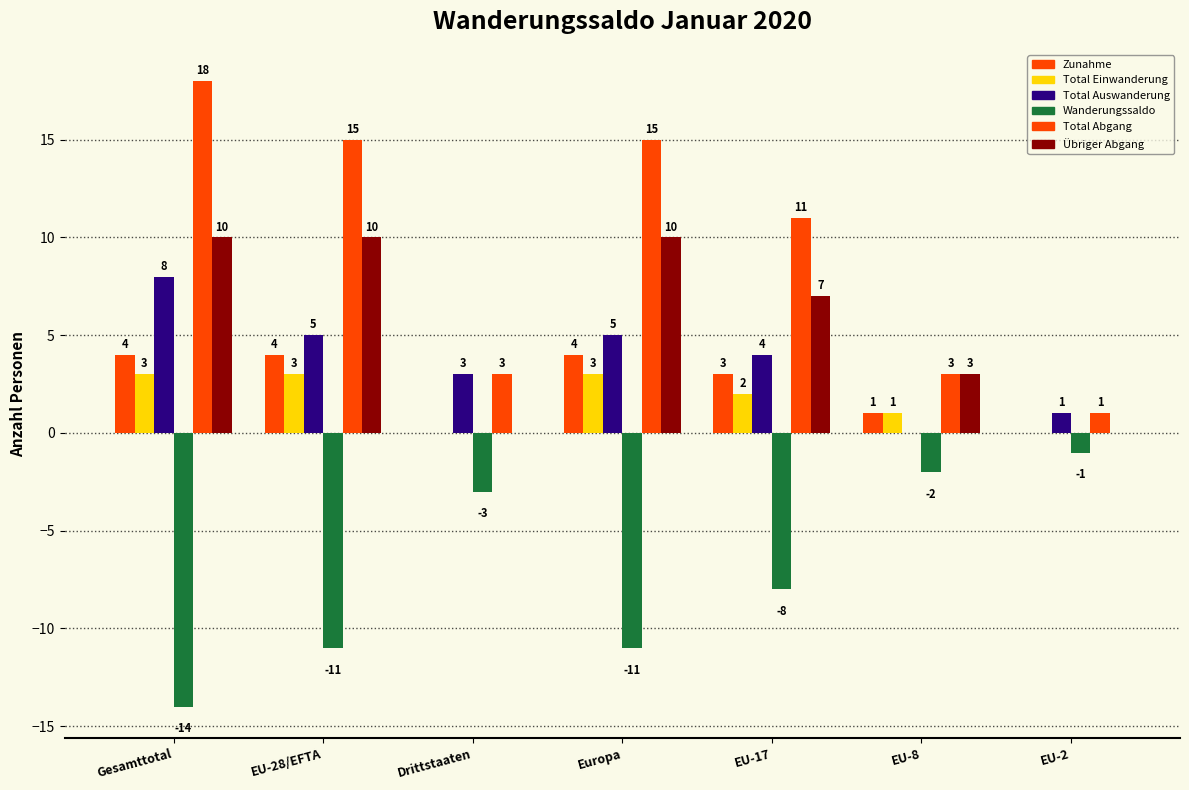

What is the sum of all Zunahme values?

16